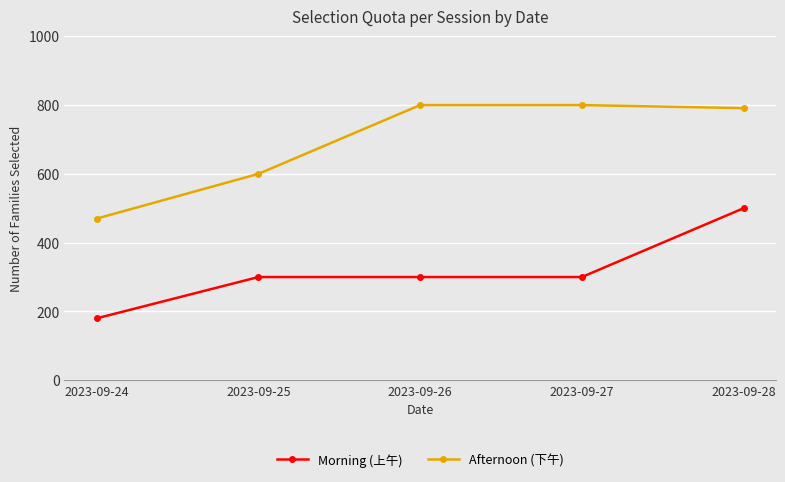

True or false: Afternoon (下午) has a value of 600 at 2023-09-25.

True